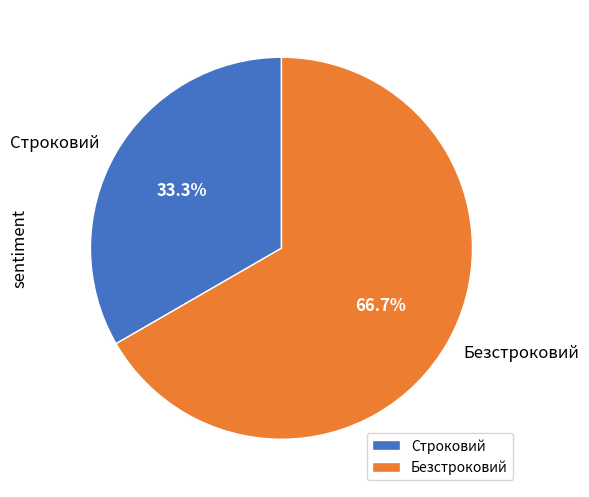

Which category has the biggest portion of the pie?

Безстроковий